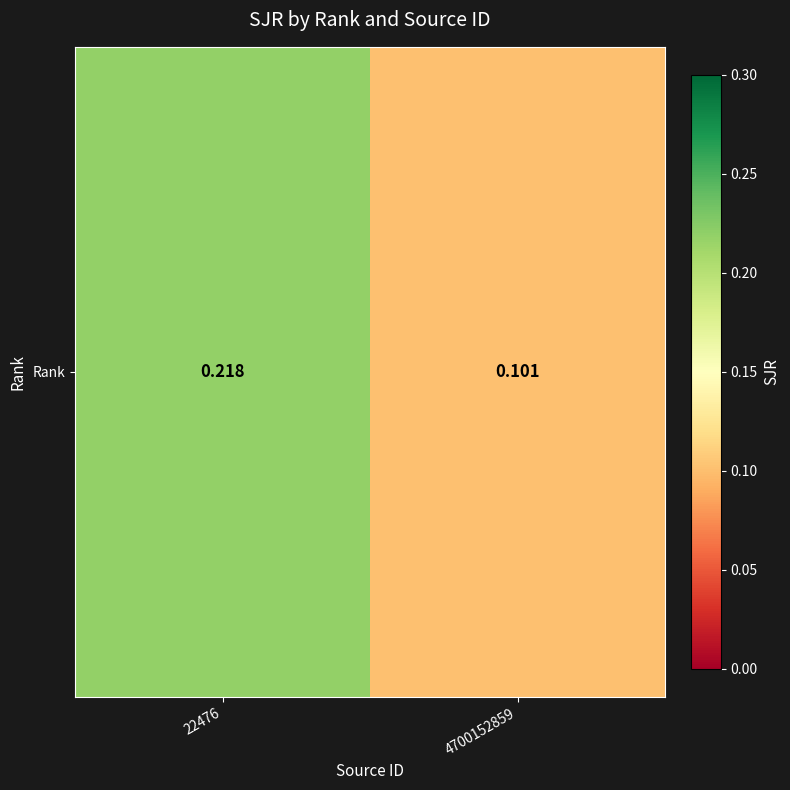

How many values are between 0 and 1?

2